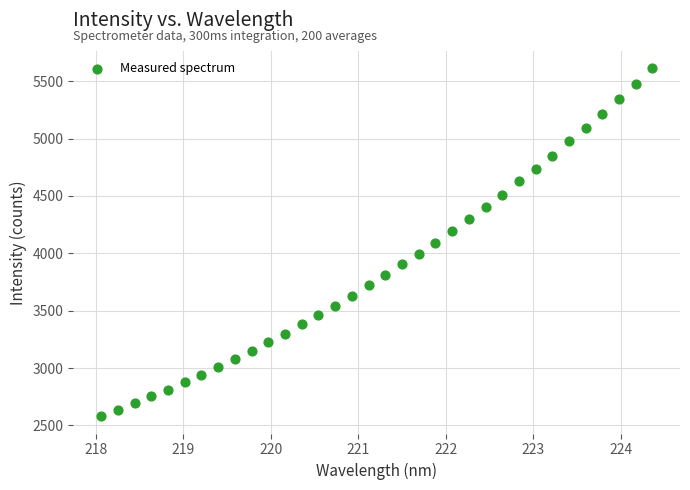

What is the range of Y values (max minus min)?

3031.2